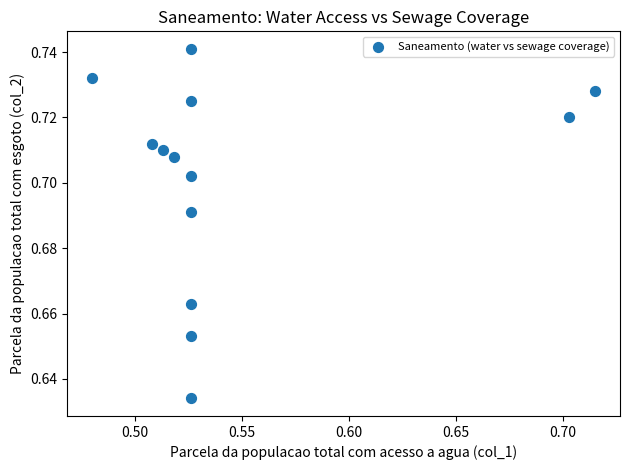

How many data points are displayed?

13